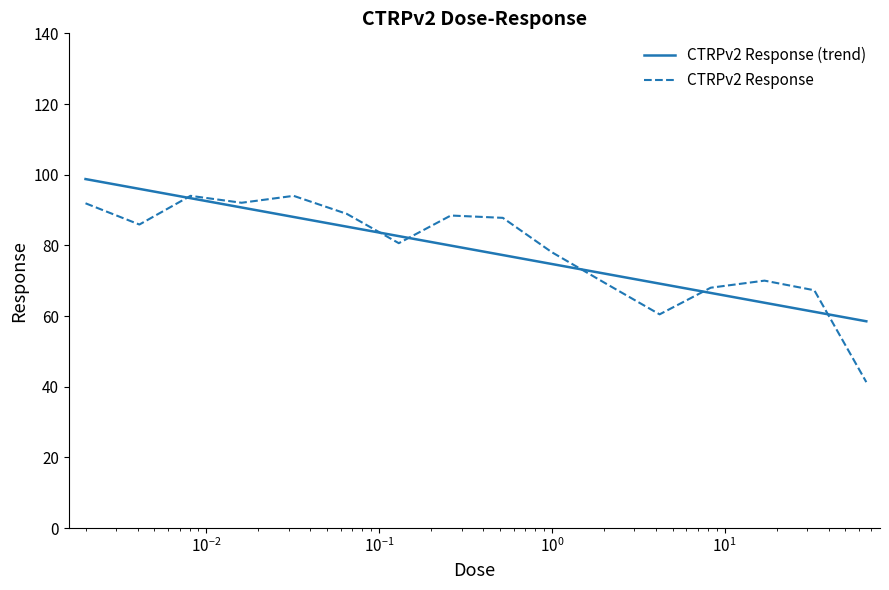

What position from the left is 0.0041?

2